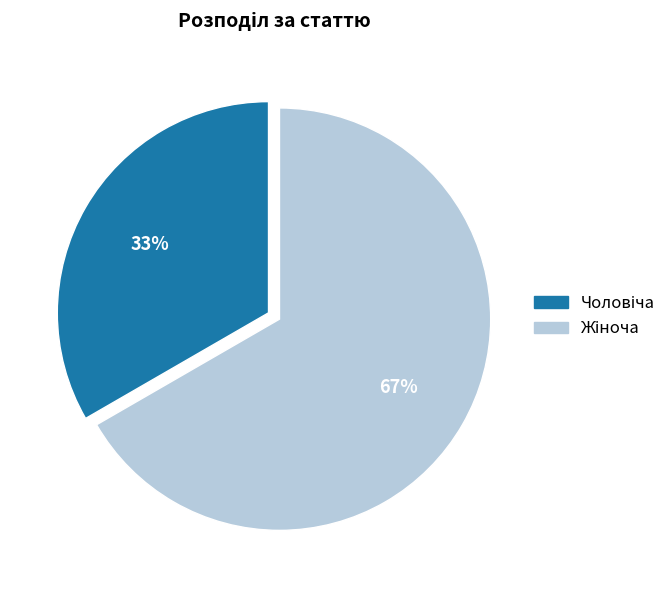

To the nearest percent, what is the average slice percentage?

50%